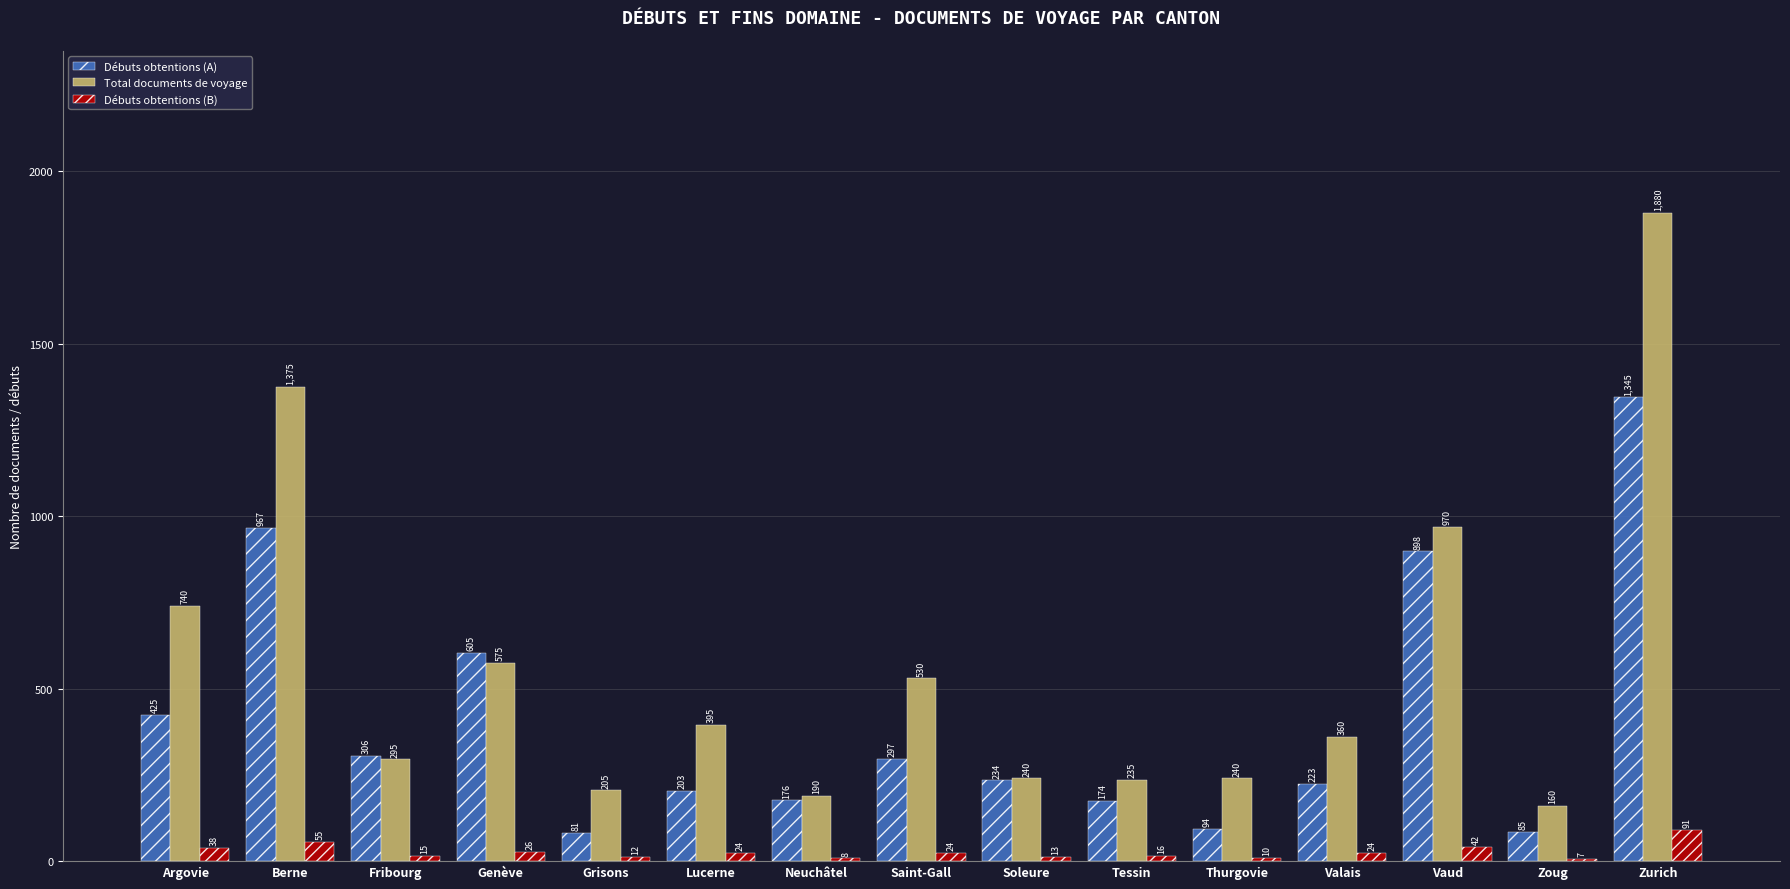

At which label does Débuts obtentions (A) first exceed 234?

Argovie